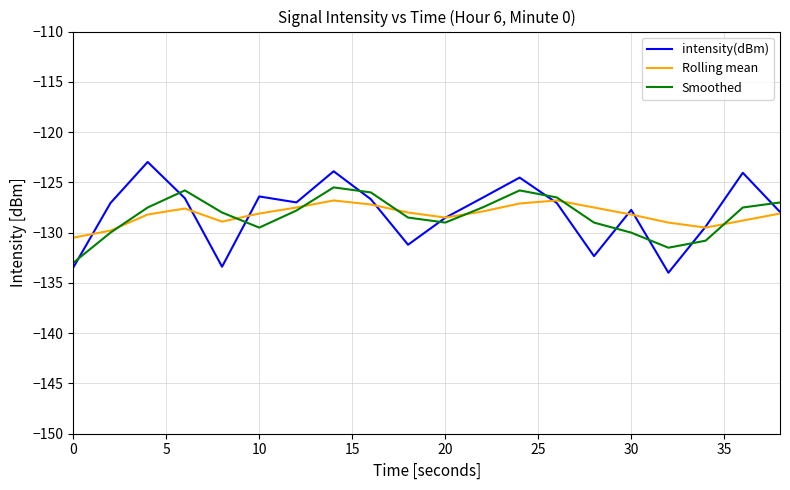

What is the difference between the maximum and second lowest values in the intensity(dBm) series?

10.5